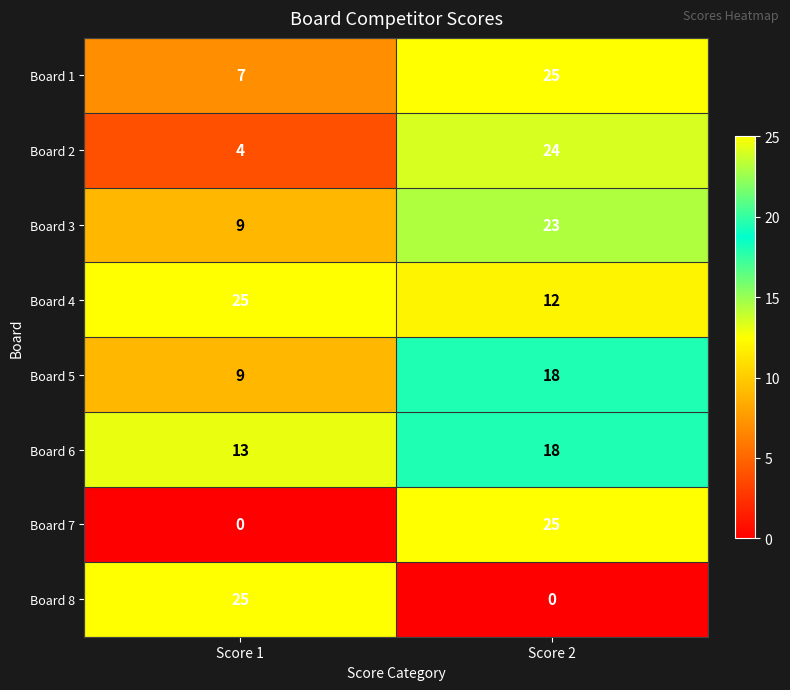

Reading left to right, list all the values displayed in this chart.

Board 1: Score 1=7	Score 2=25
Board 2: Score 1=4	Score 2=24
Board 3: Score 1=9	Score 2=23
Board 4: Score 1=25	Score 2=12
Board 5: Score 1=9	Score 2=18
Board 6: Score 1=13	Score 2=18
Board 7: Score 1=0	Score 2=25
Board 8: Score 1=25	Score 2=0